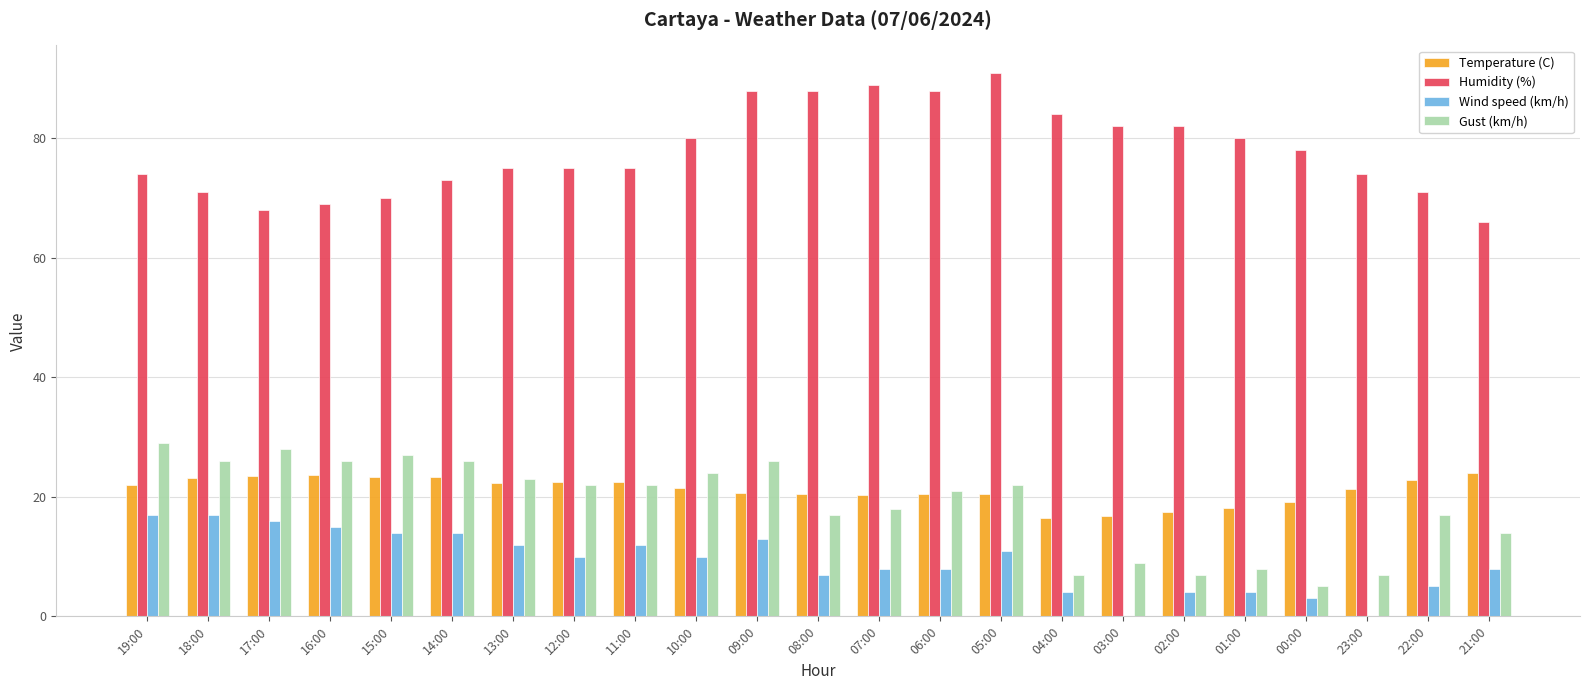

What is the approximate value of Humidity (%) at 00:00?

78.0